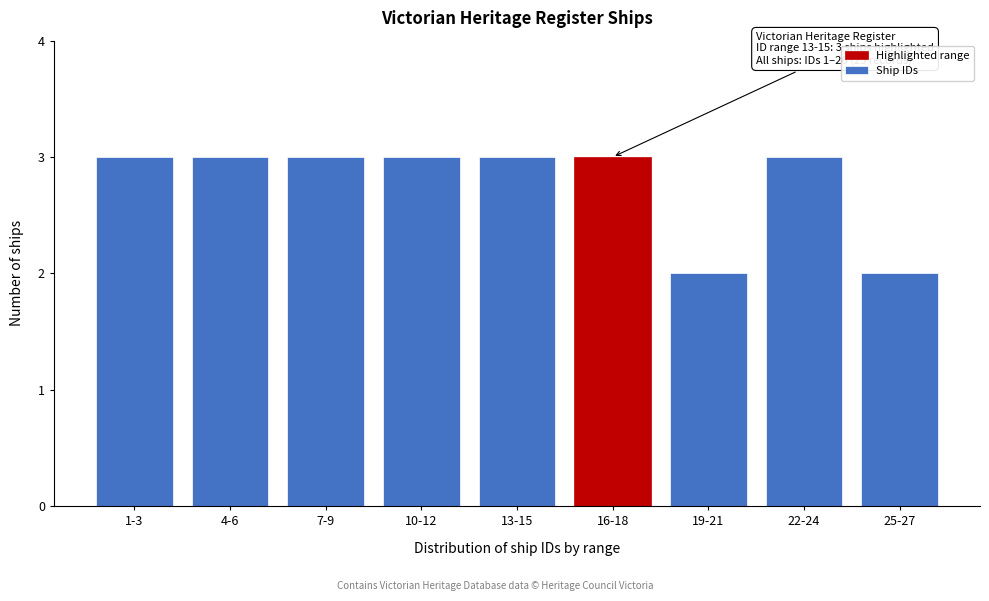

Reading left to right, list all the values displayed in this chart.

1-3=3	4-6=3	7-9=3	10-12=3	13-15=3	16-18=3	19-21=2	22-24=3	25-27=2